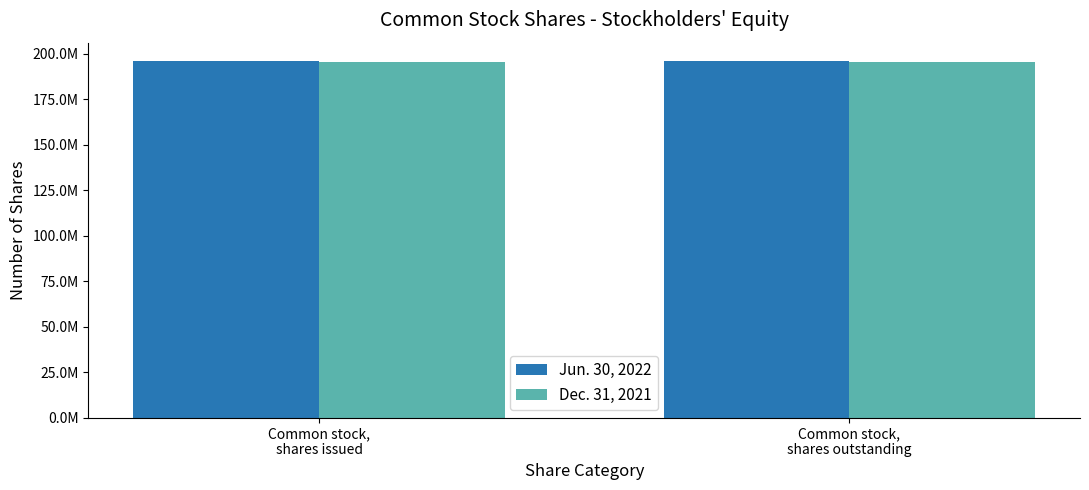

True or false: Dec. 31, 2021 has a value of 195813817 at Common stock,
shares outstanding.

True